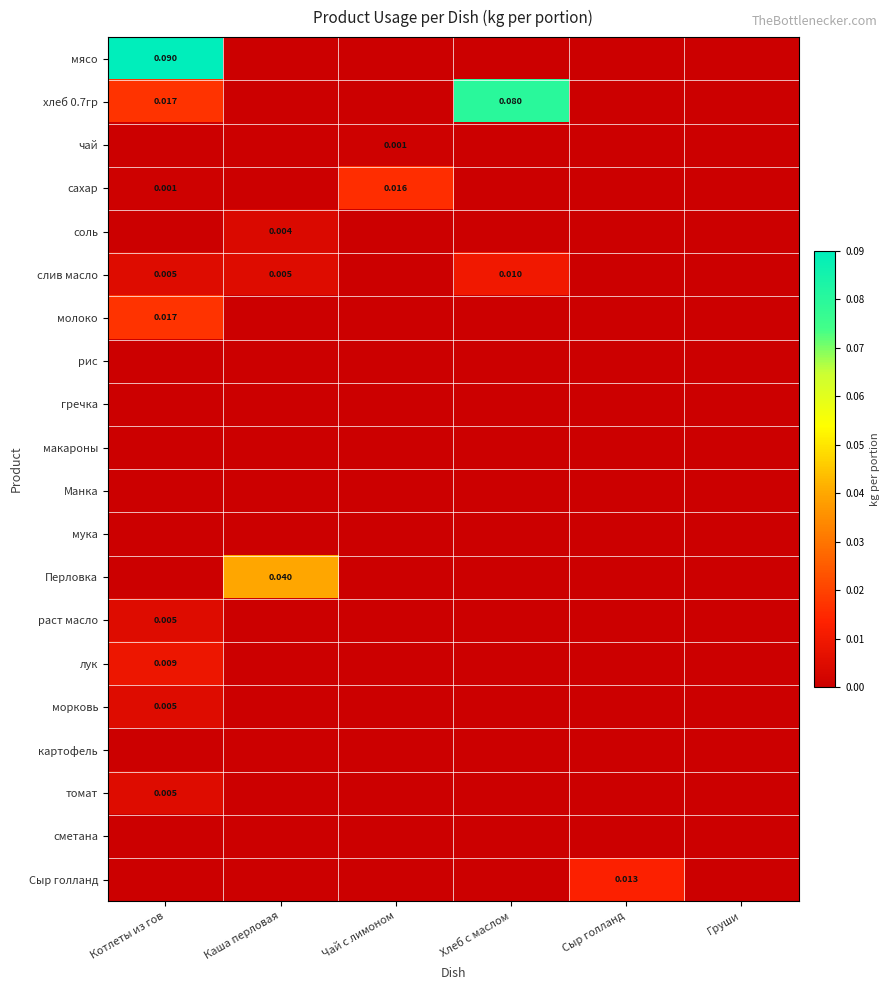

Is it true that мясо equals 0.1 at Каша перловая?

False